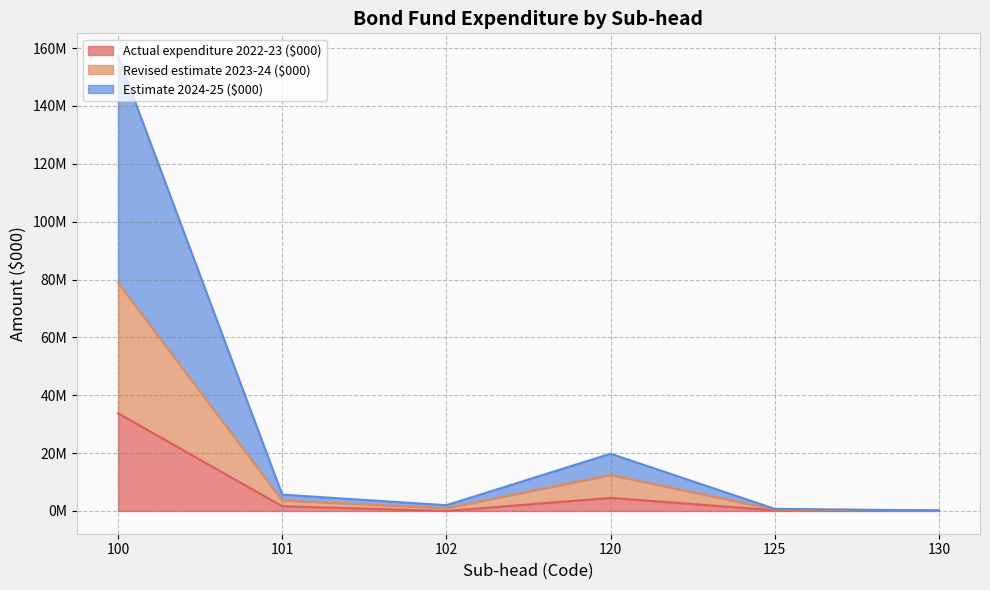

Reading left to right, list all the values displayed in this chart.

Actual expenditure 2022-23 ($000): 33777840	1647200	0	4536397	245690	67992
Revised estimate 2023-24 ($000): 78920498	3647200	1000000	12477143	491690	170628
Estimate 2024-25 ($000): 157243373	5647200	2000000	19803693	737690	171400